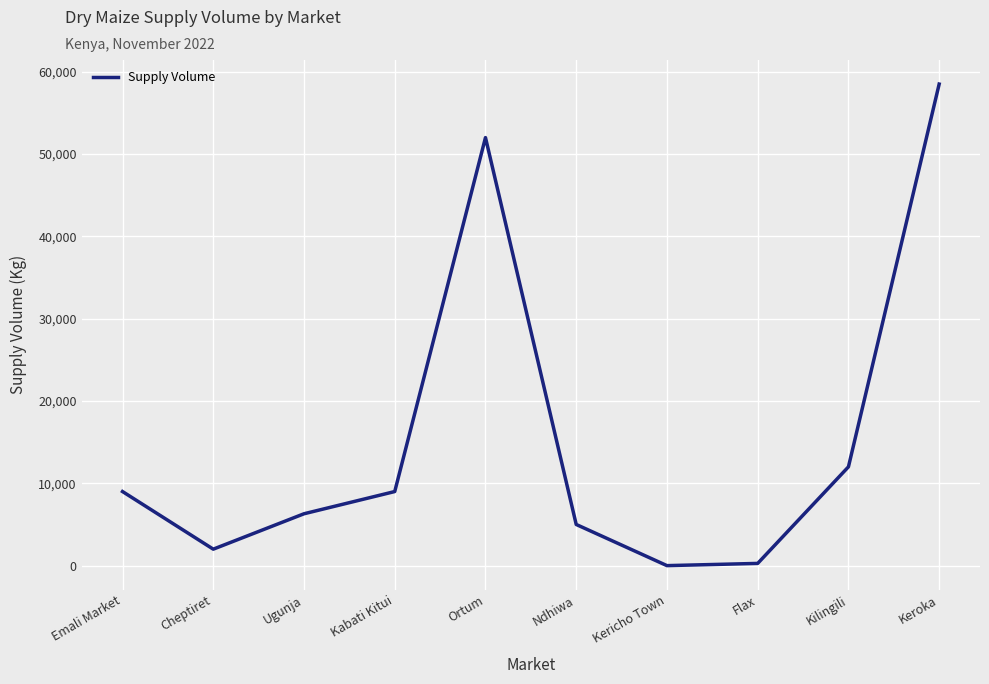

What is the maximum value shown in the chart?

58500